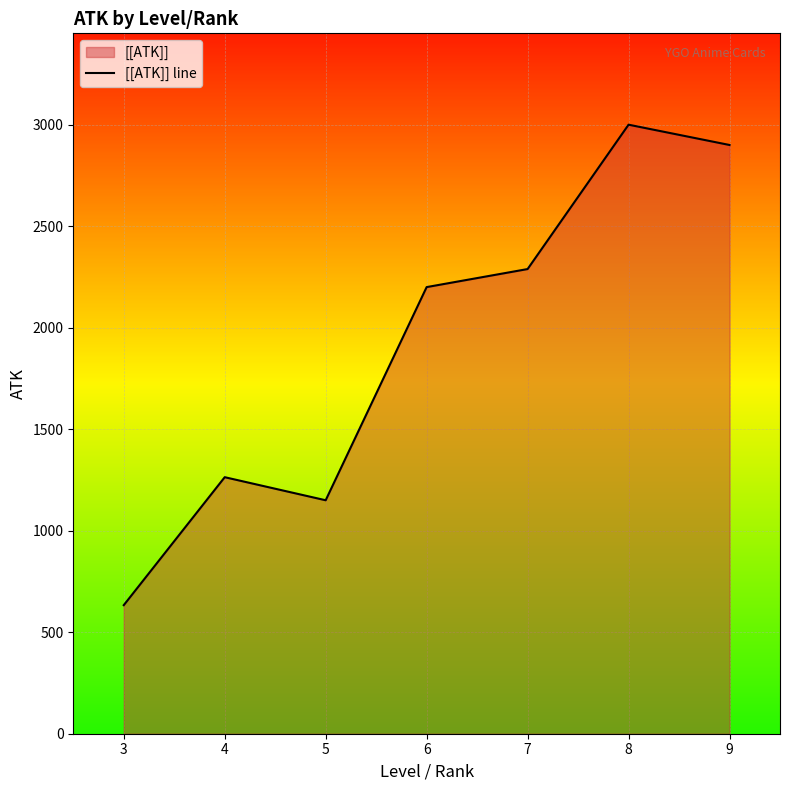

List the labels in order of value, largest first.

8, 9, 7, 6, 4, 5, 3